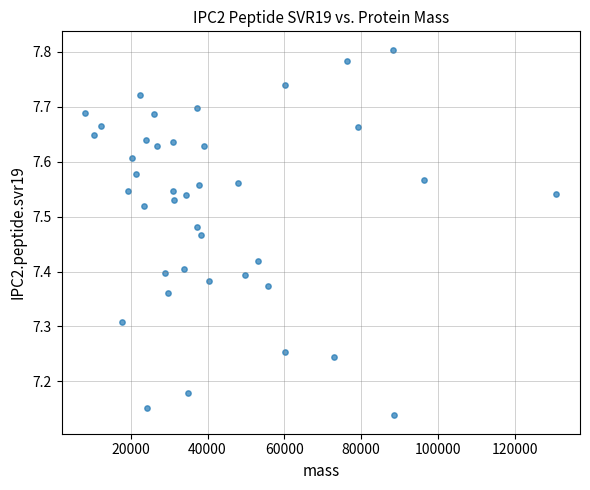

What is the range of X values (max minus min)?

122815.7